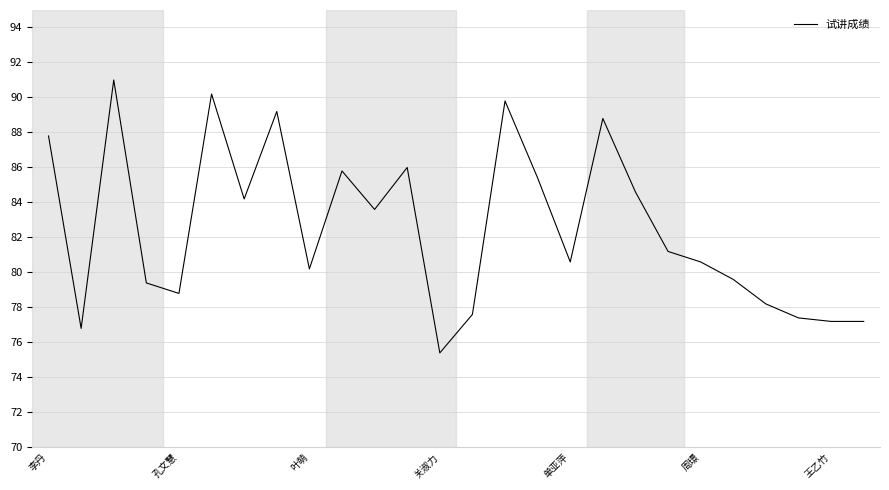

What is the difference between the maximum and minimum values?

15.6